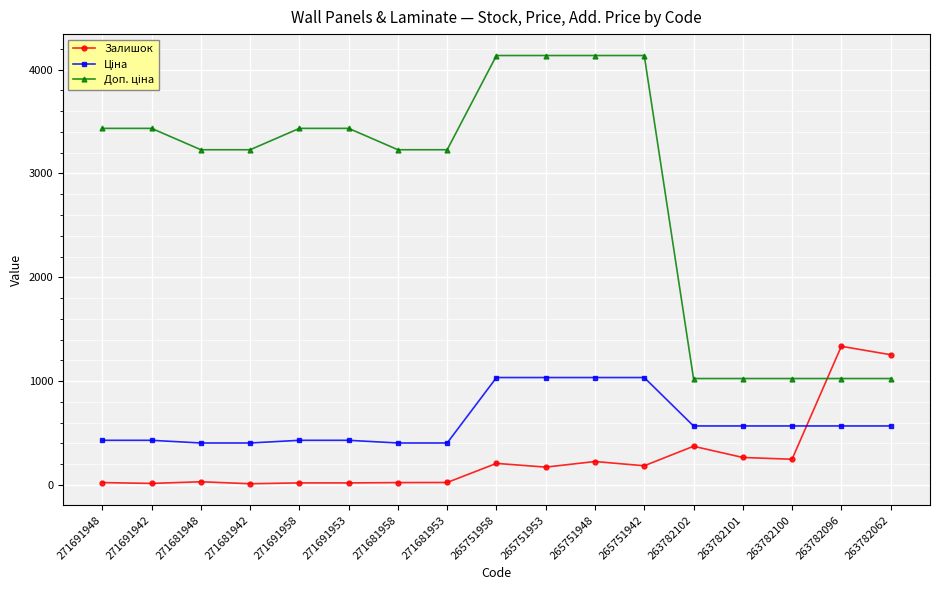

What is the difference between the highest and lowest values at 263782062?

686.3